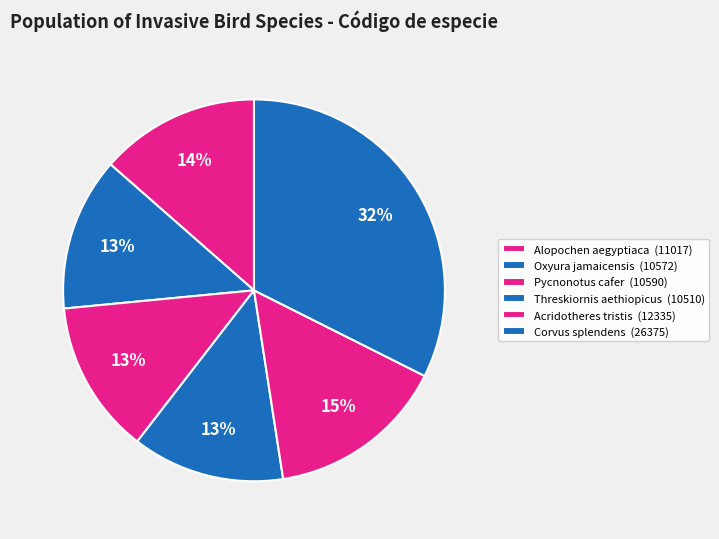

How many segments does this pie chart have?

6